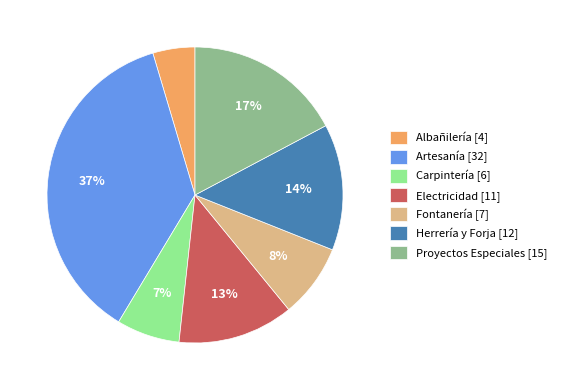

Between Fontanería [7] and Proyectos Especiales [15], which is larger?

Proyectos Especiales [15]